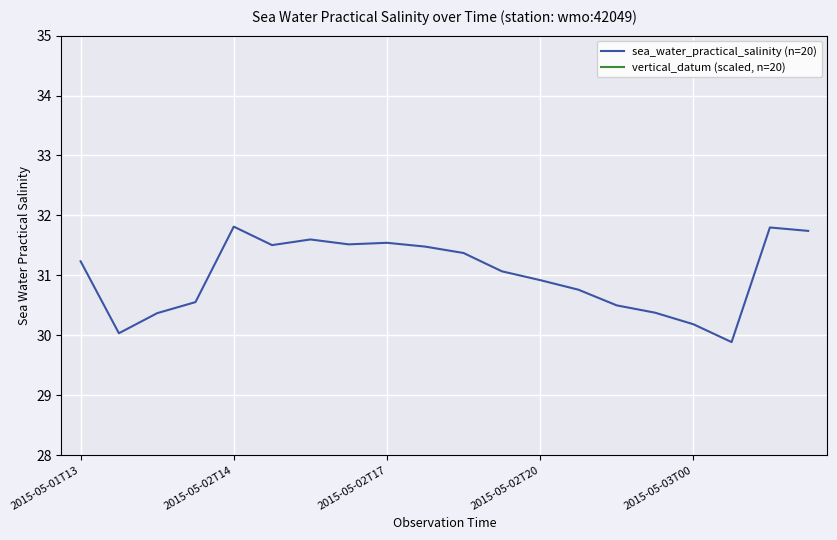

What is the highest value of the sea_water_practical_salinity (n=20) series?

31.8